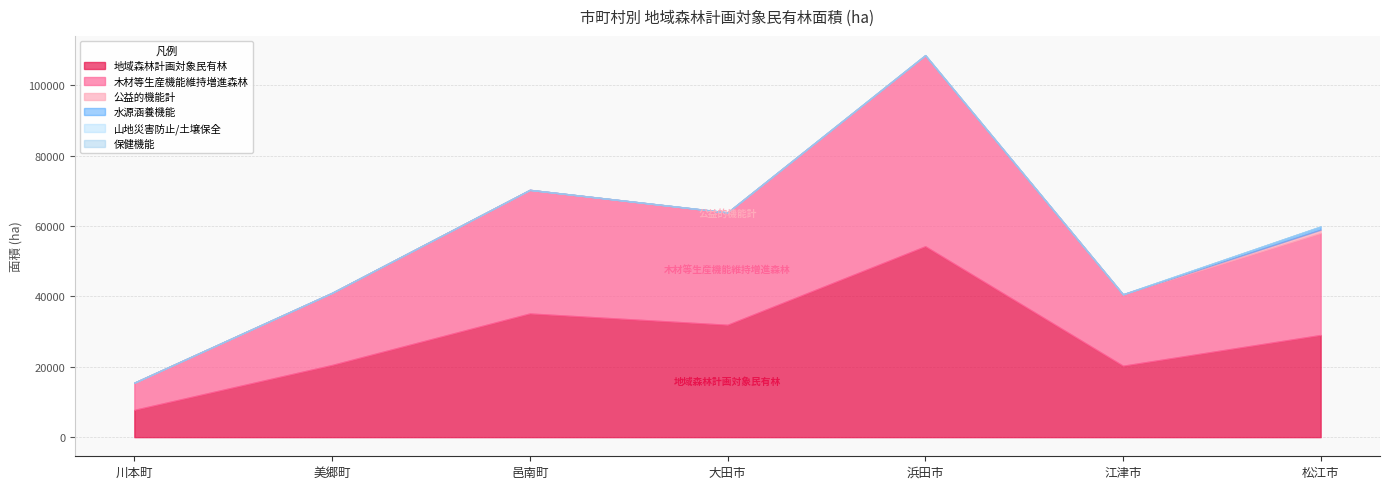

How many values in the 木材等生産機能維持増進森林 series are below 28982?

3